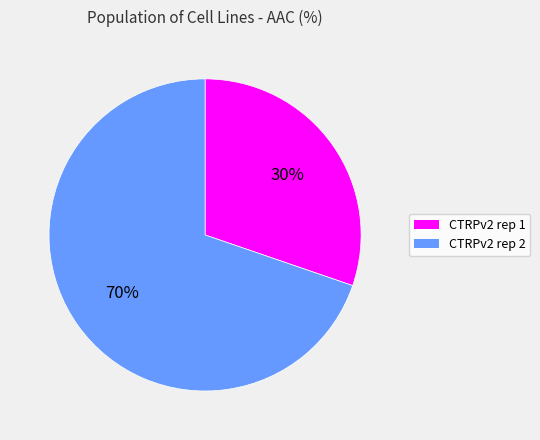

Combined, do CTRPv2 rep 1 and CTRPv2 rep 2 account for over 50%?

Yes